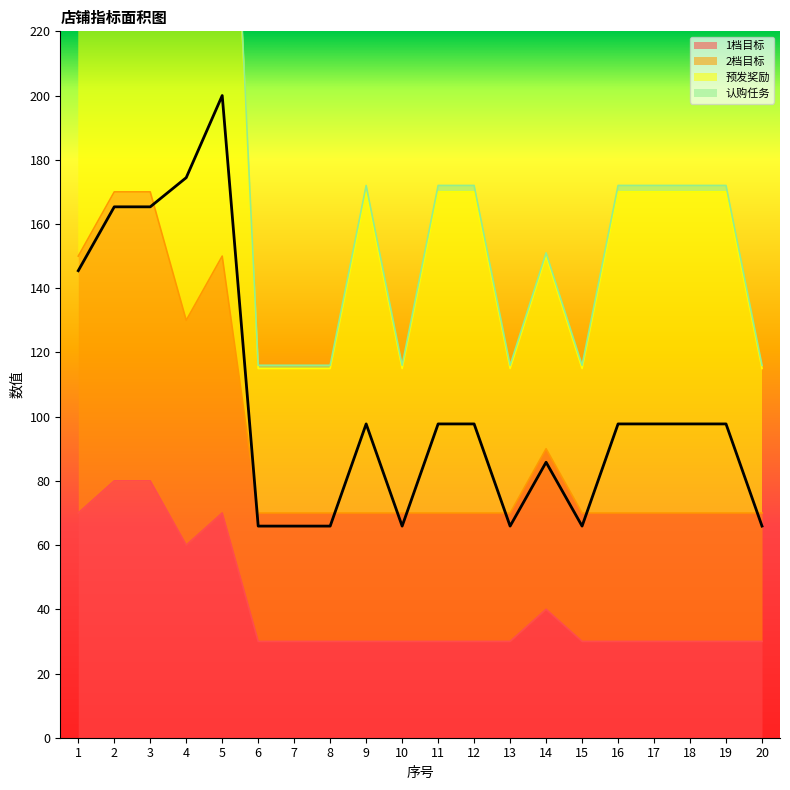

What value does the 1档目标 series have at 9?

30